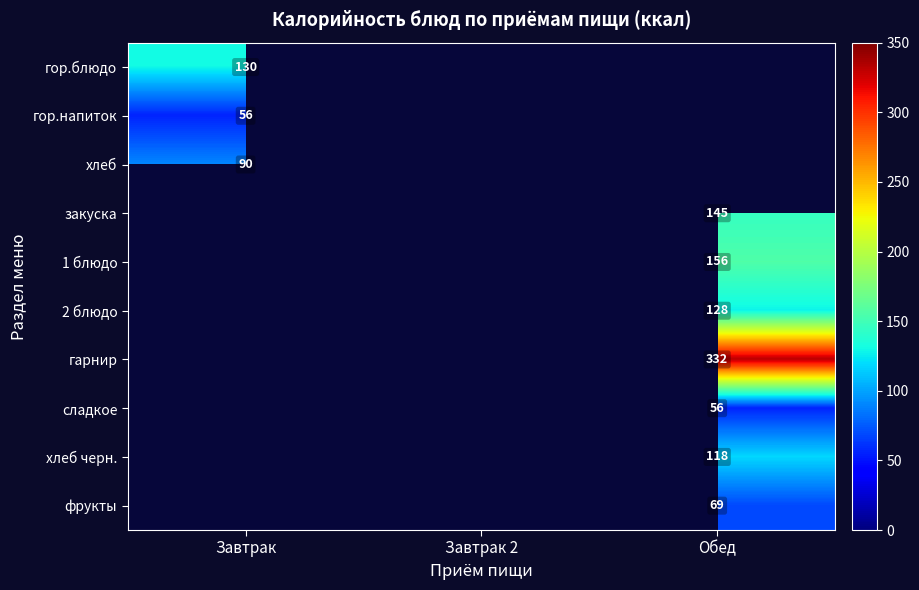

The гор.напиток series shows 75 at Завтрак. True or false?

False